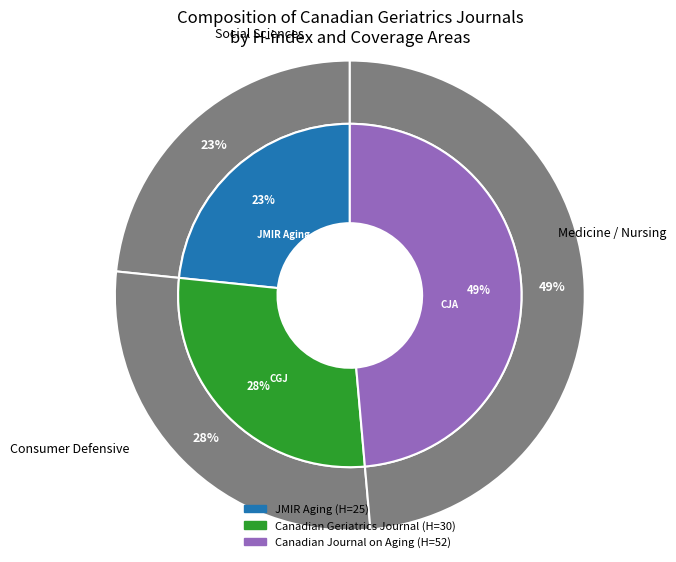

What portion of the pie excludes Canadian Geriatrics Journal?

72.0%